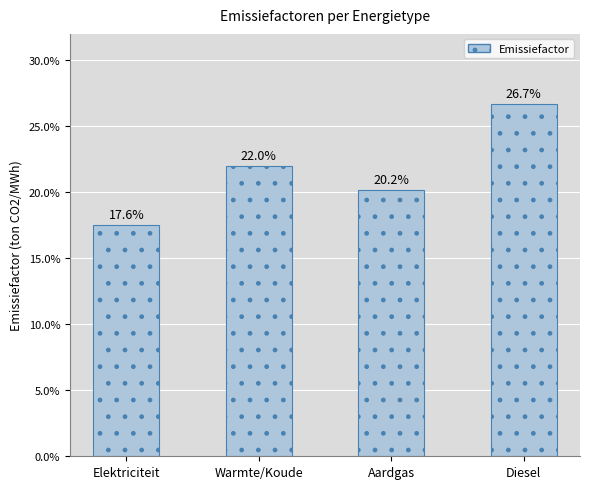

What is the value of the 3rd bar from the left?

0.2